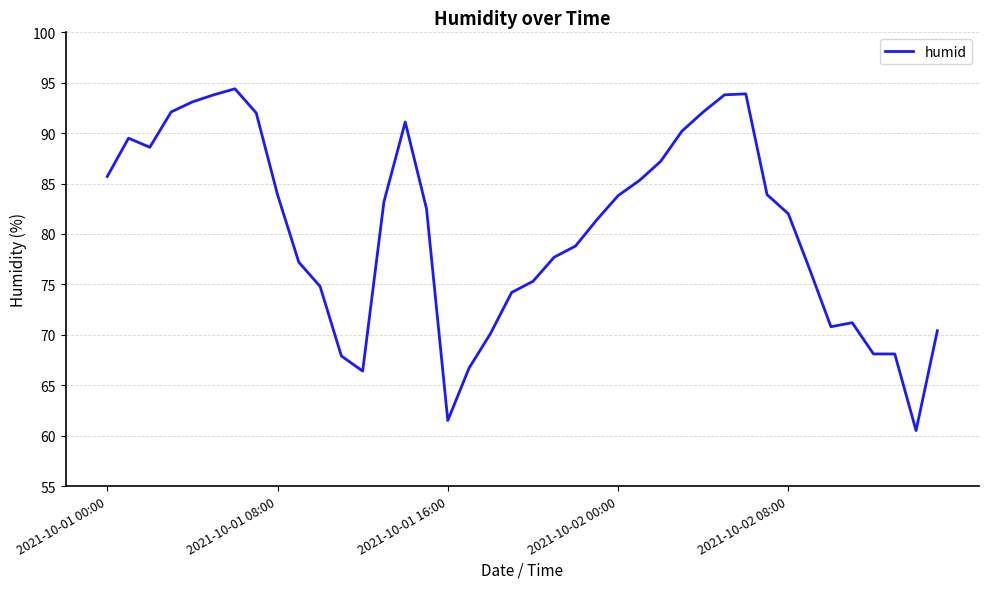

What is the difference between the maximum and minimum values?

33.9